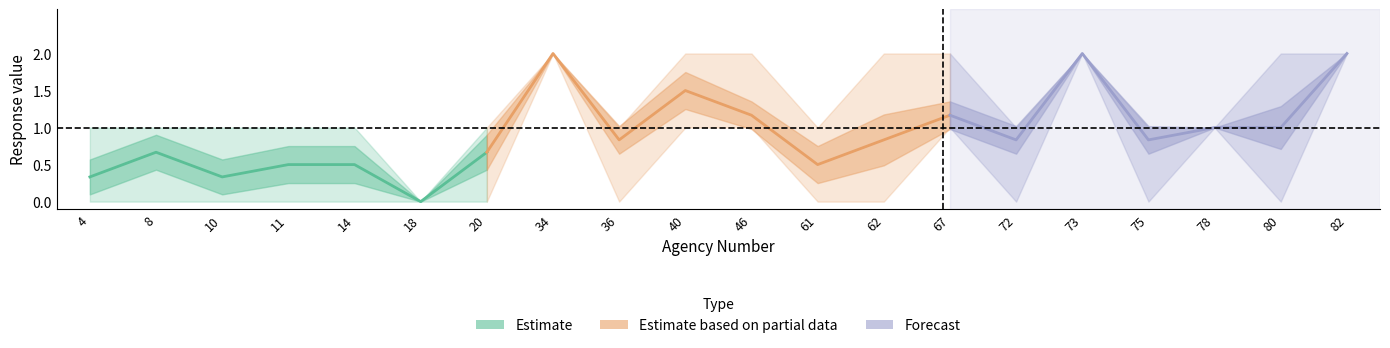

Which category has the highest value in the 06_LE_Q06_1R01C01 series?

34